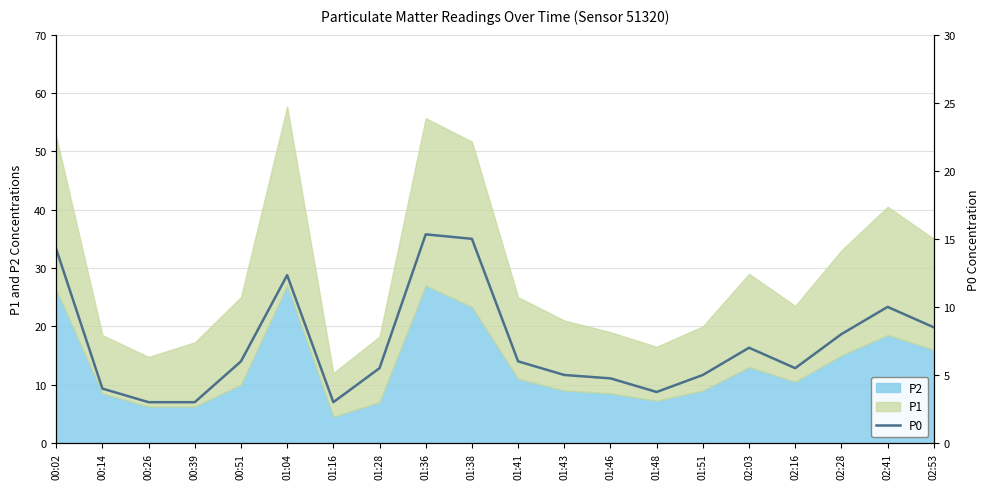

What position from the left is 01:16?

7